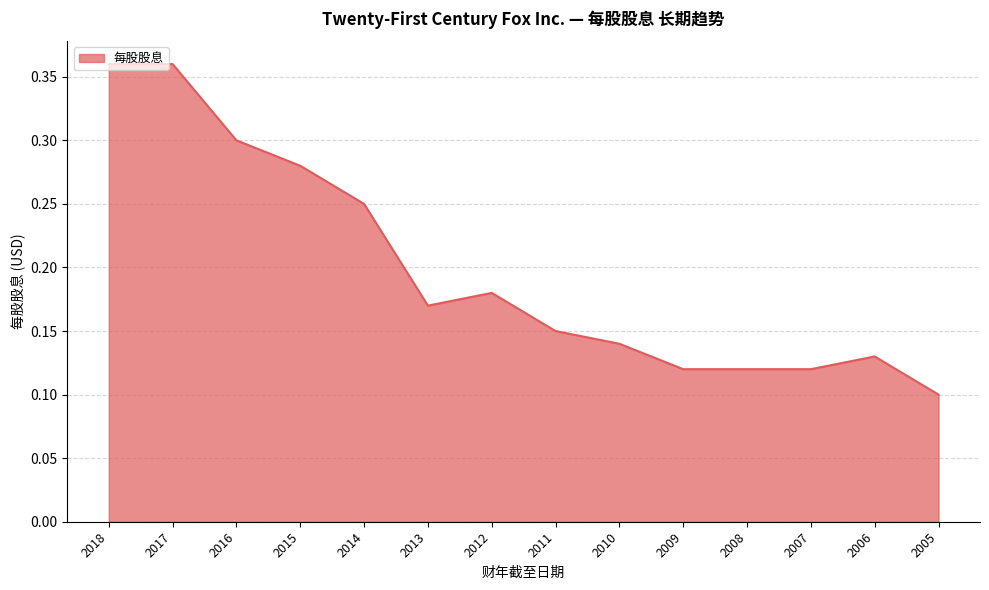

At which category does the chart reach its minimum across all series?

2005